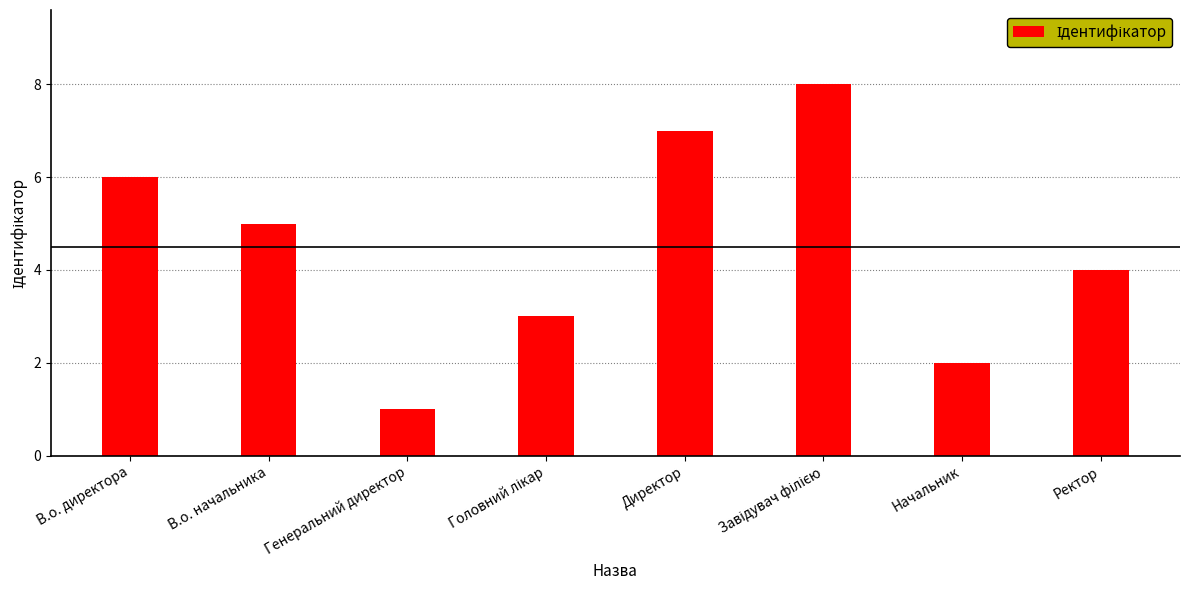

What position from the left is В.о. директора?

1